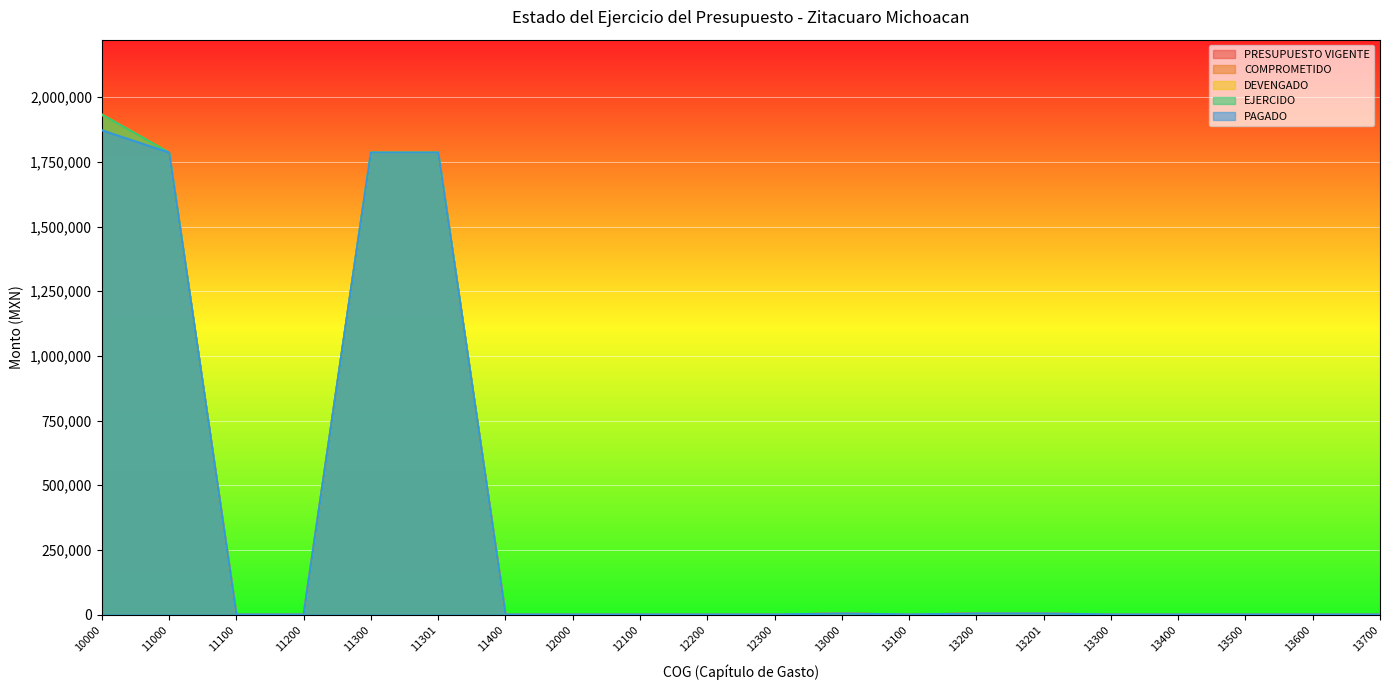

How many distinct data groups are displayed?

5